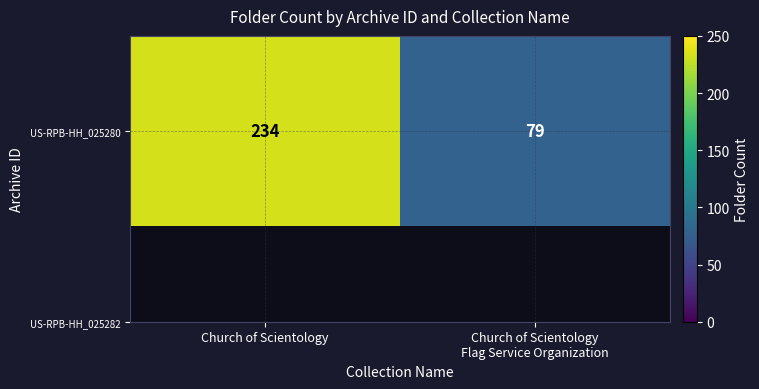

True or false: the data shows 79 at Church of Scientology
Flag Service Organization.

True